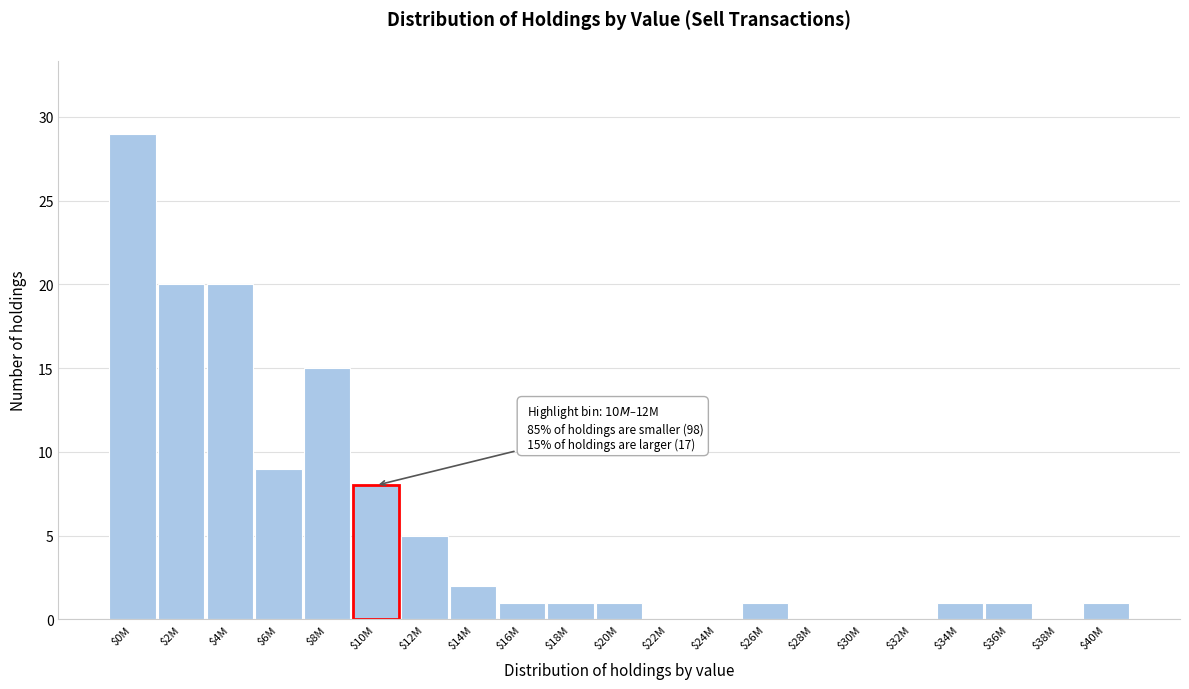

The chart shows a value of 0 at $24M. True or false?

True